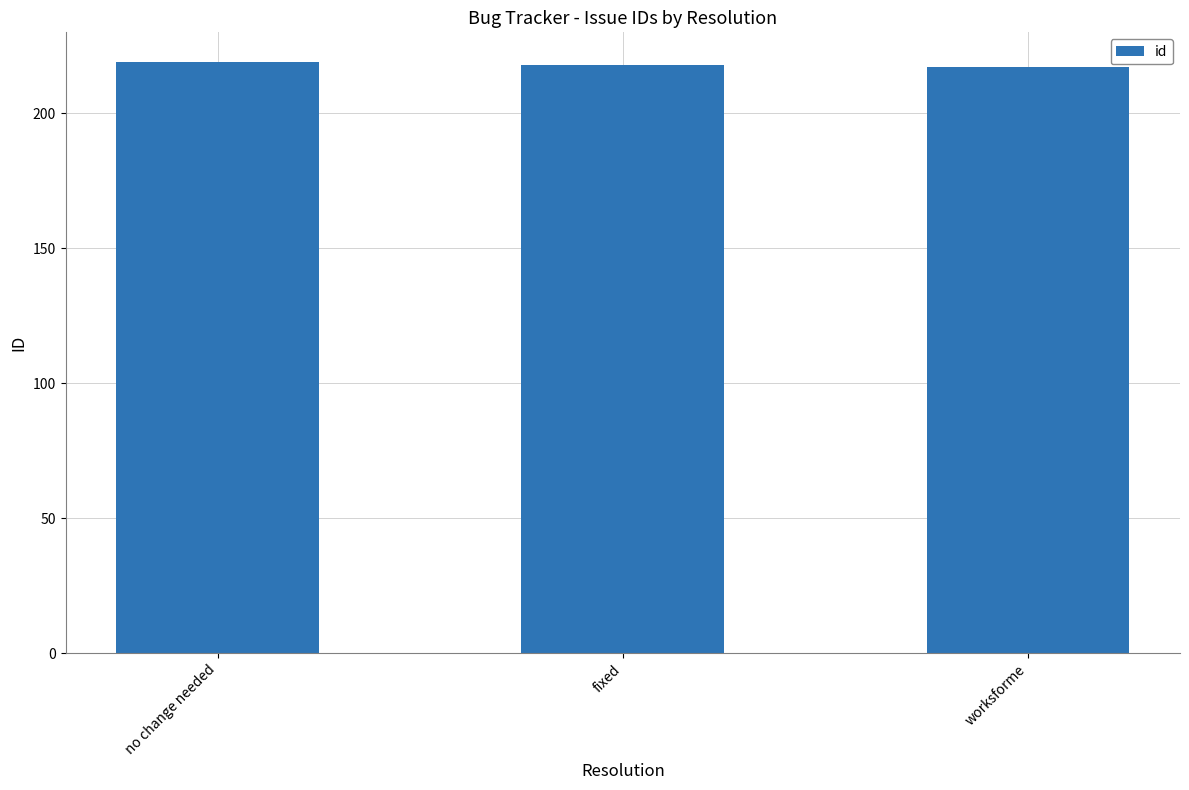

Reading left to right, extract all data points from this chart.

no change needed=219	fixed=218	worksforme=217